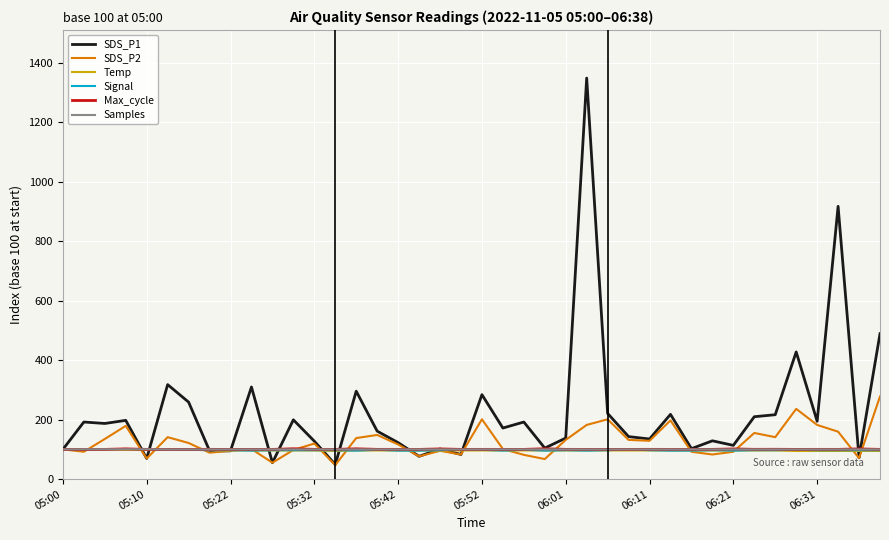

What is the minimum value shown in the chart?

47.2